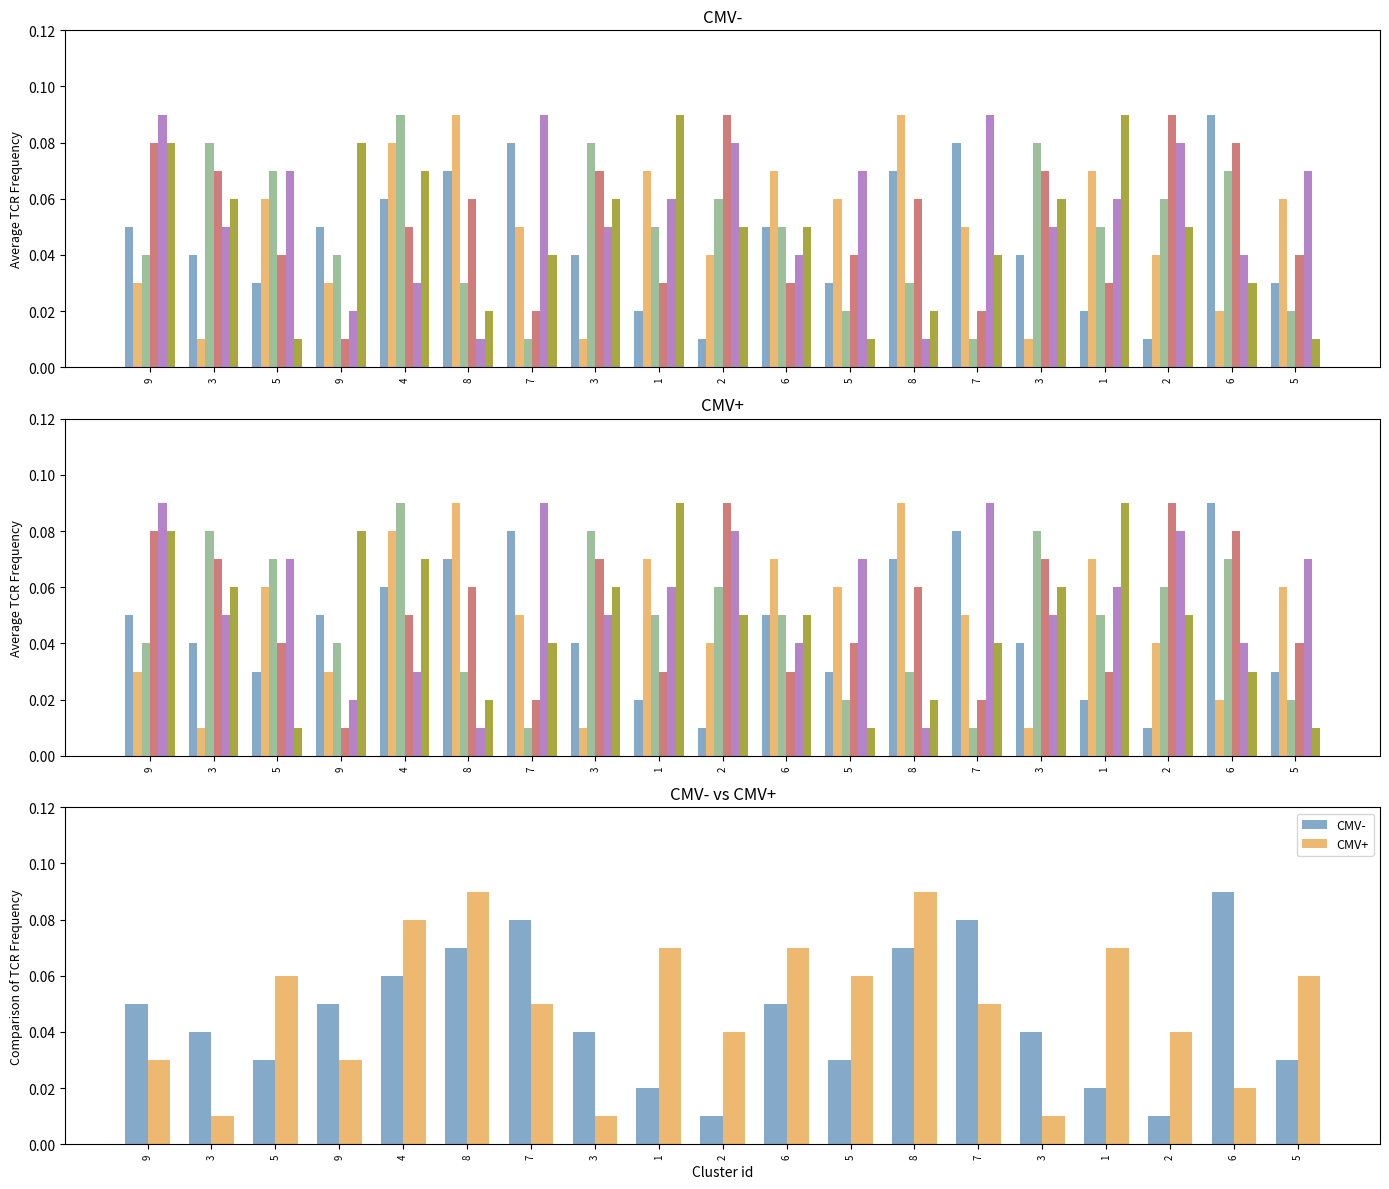

Which label corresponds to the largest value in the chart?

6